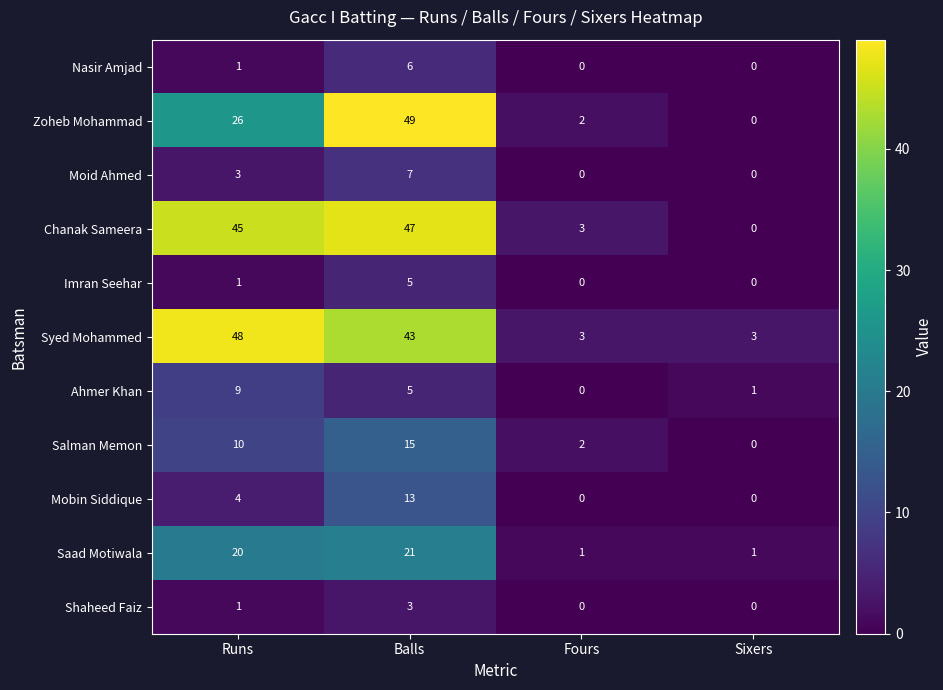

What is the difference between the second highest and second lowest values in the Zoheb Mohammad series?

24